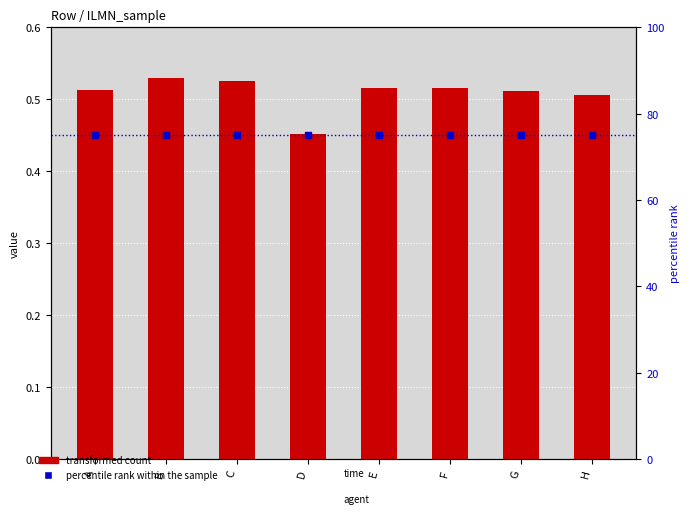

Which series reaches the maximum Y coordinate?

percentile rank within the sample